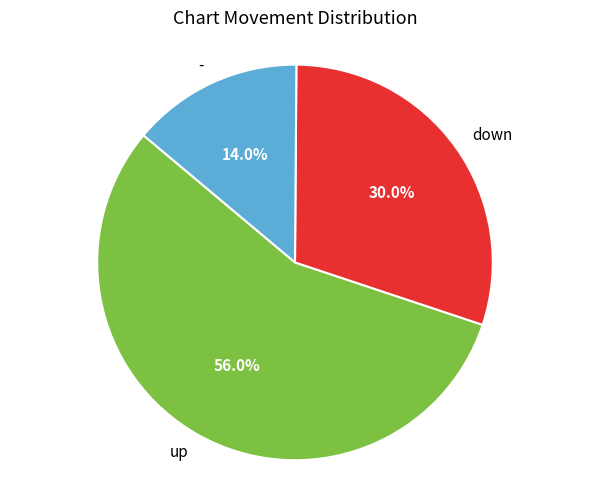

To the nearest percent, what portion does - represent?

14%